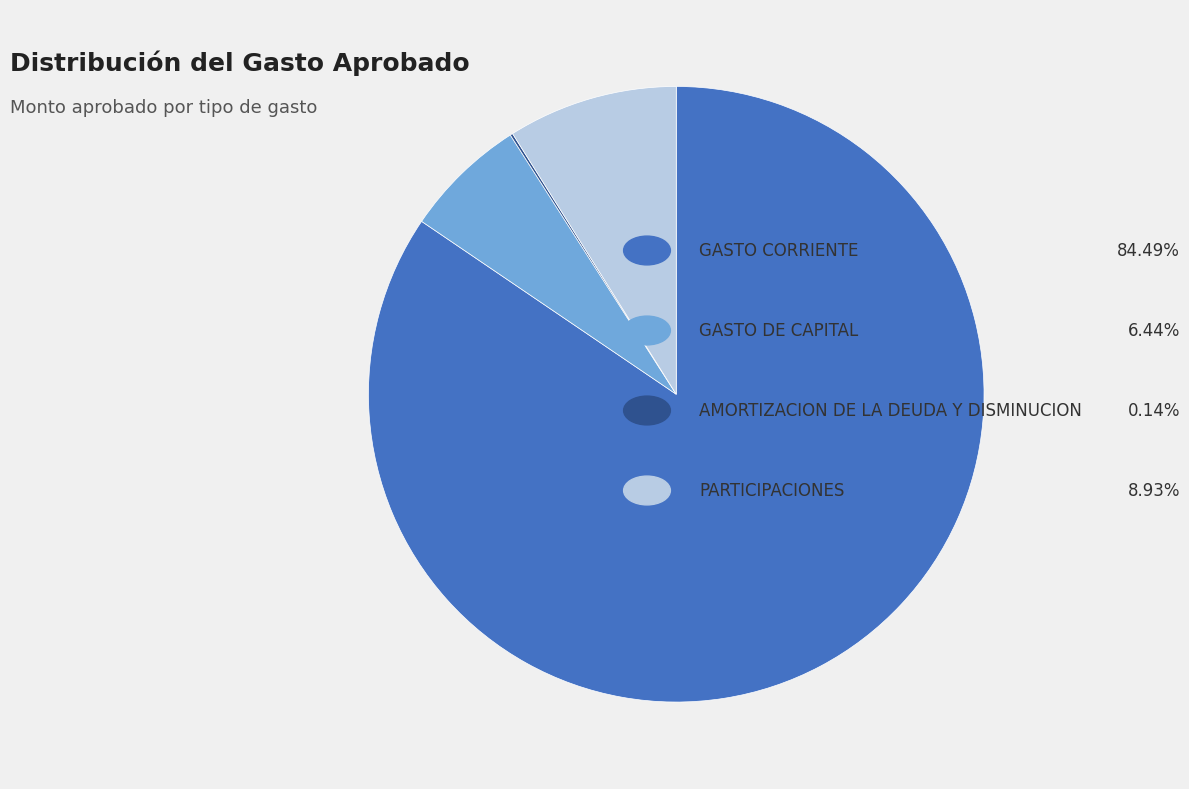

Is there a majority slice in this chart?

Yes